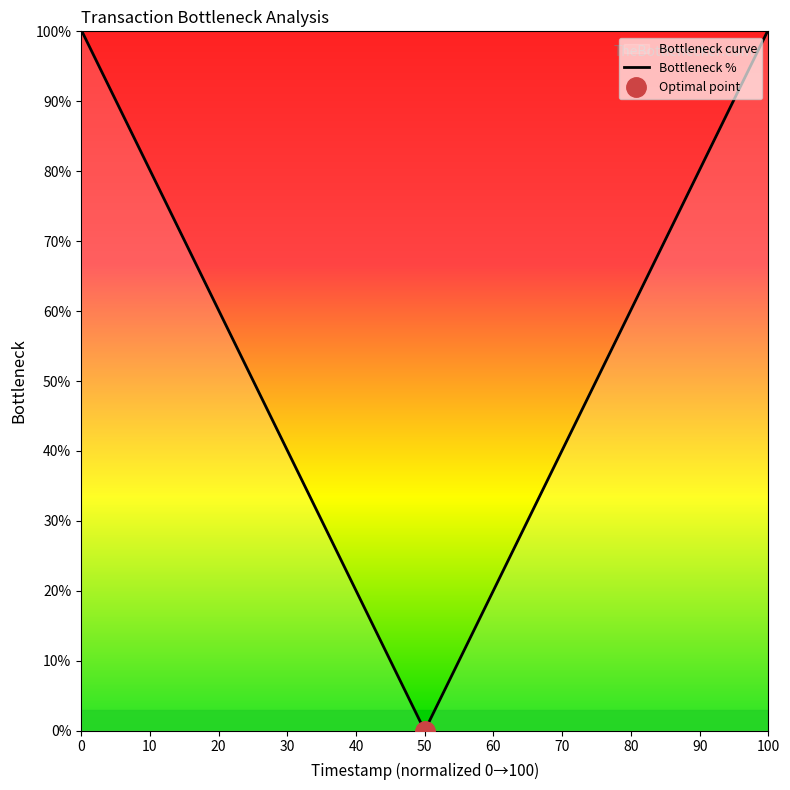

What is the average value?

52.1